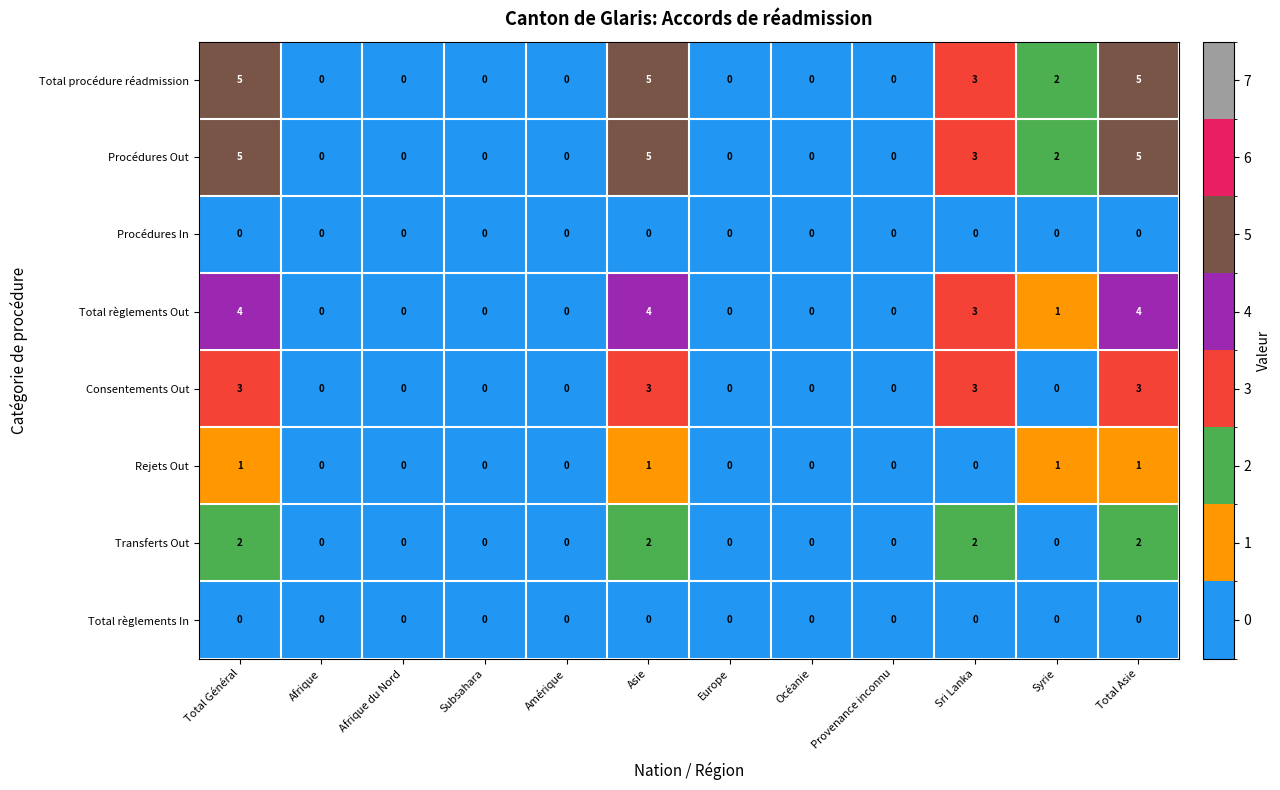

At how many categories does at least one series exceed 4?

3